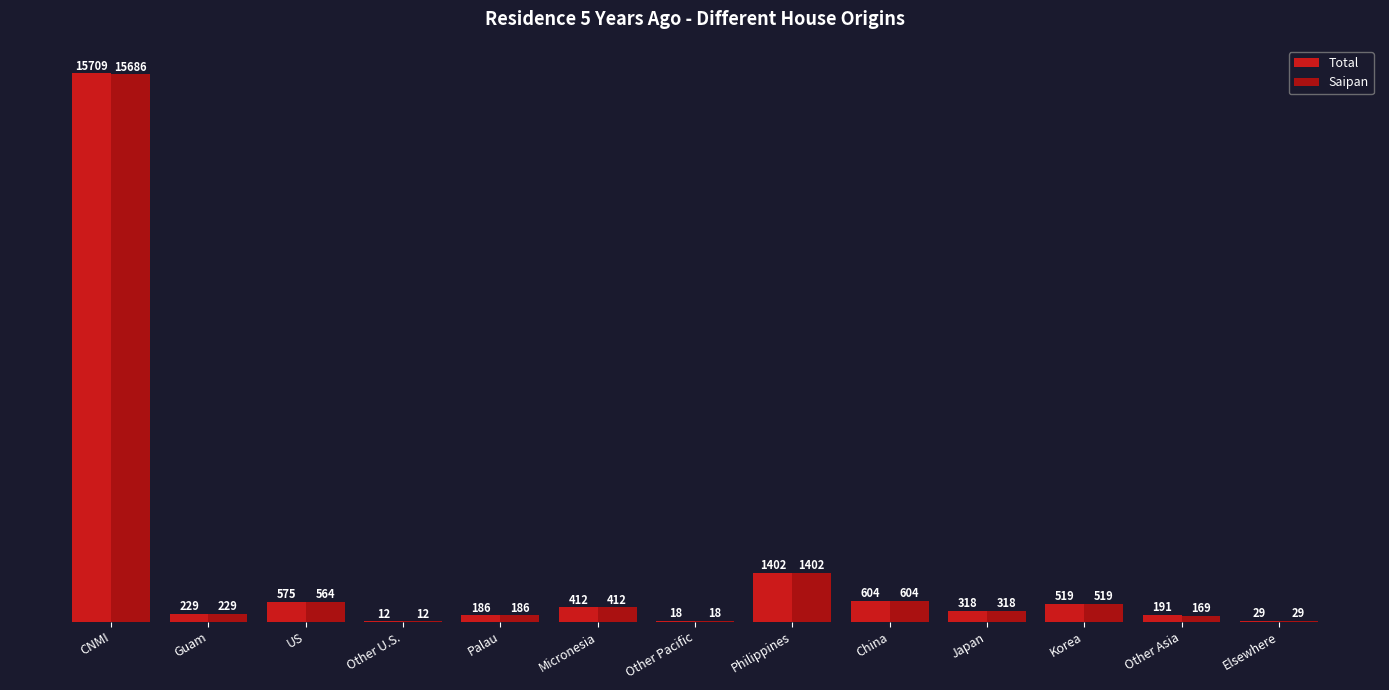

True or false: Total has a value of 42 at Elsewhere.

False